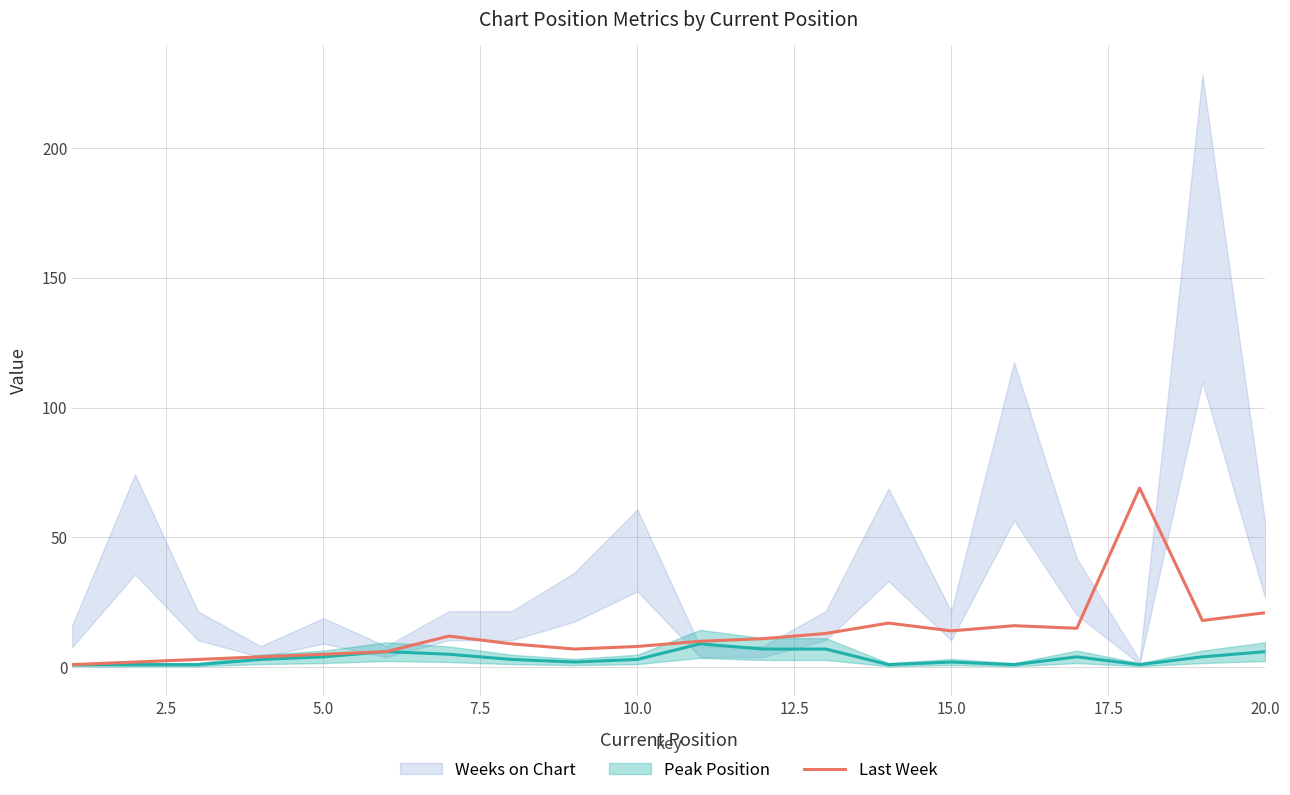

The chart shows a value of 4 at 7.5. True or false?

True